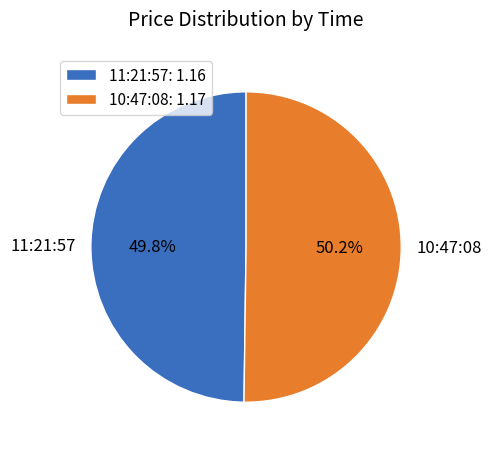

What percentage is the 11:21:57 slice, to the nearest percent?

50%